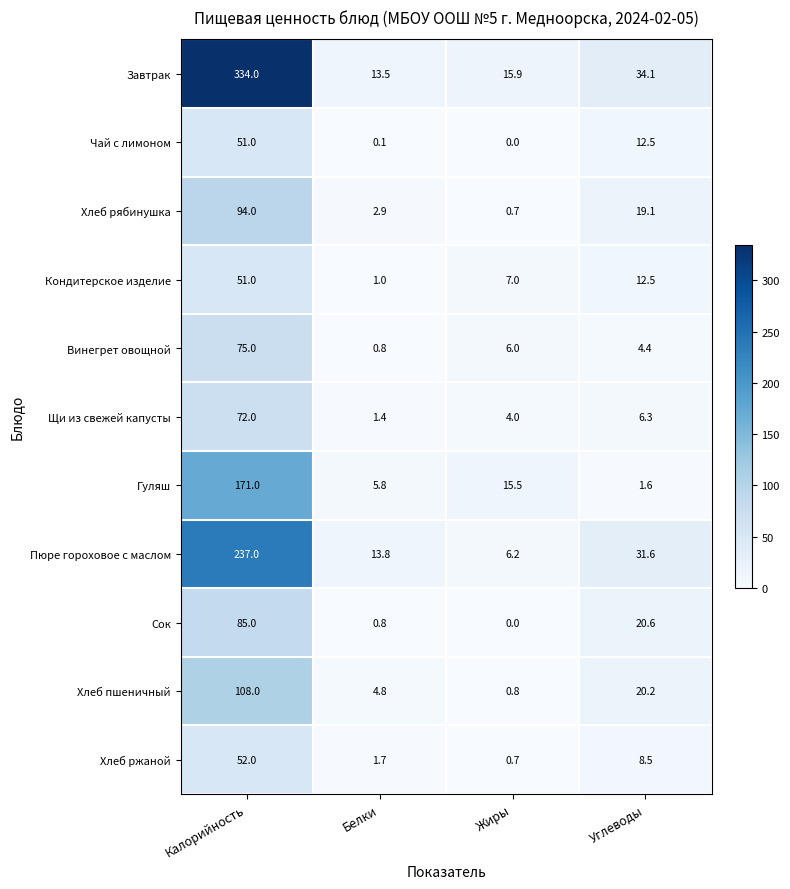

What is the highest value of the Гуляш series?

171.0